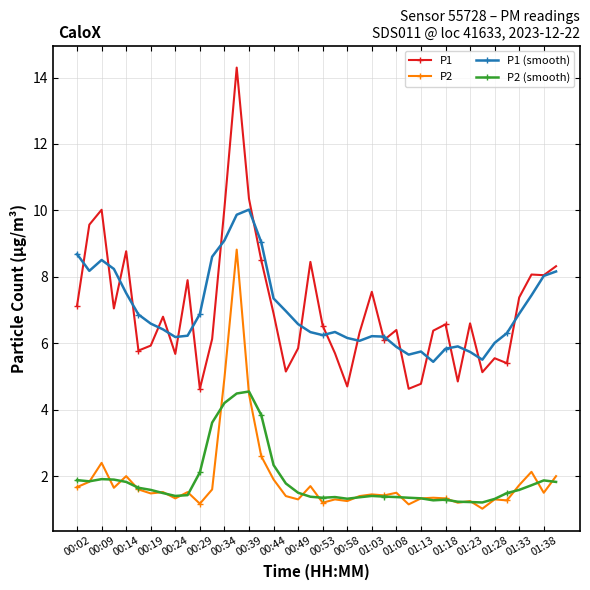

True or false: P1 and P1 (smooth) cross at least once.

True